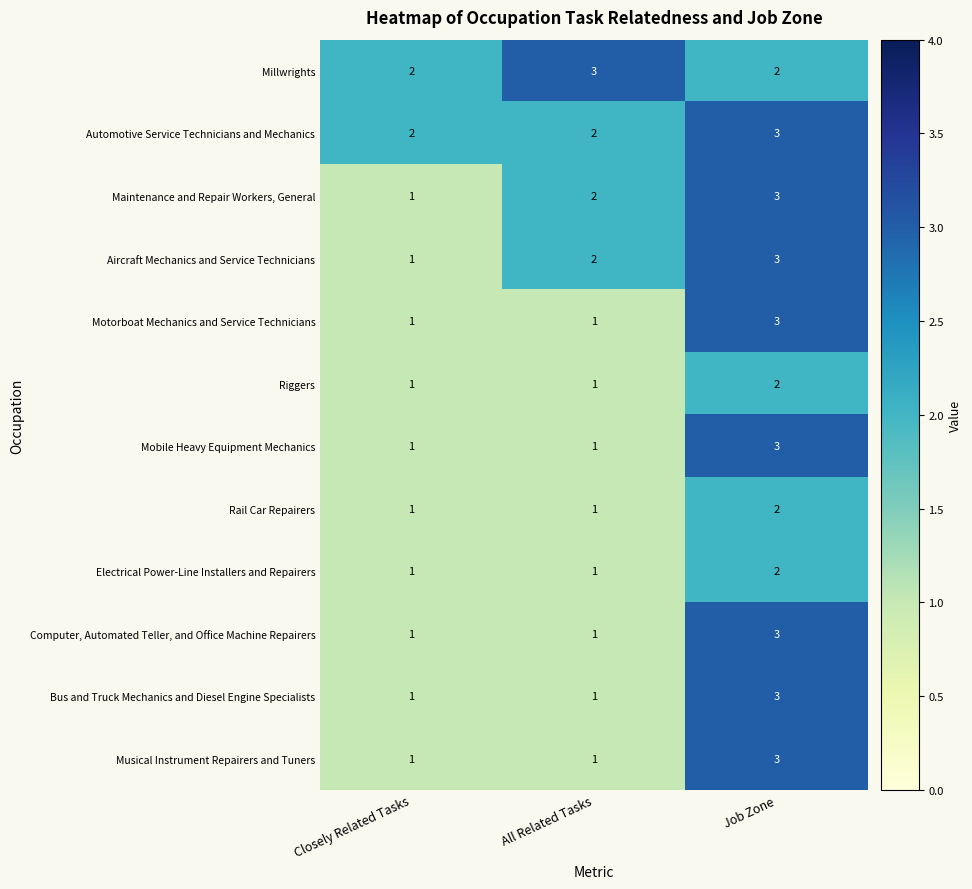

What is the sum of all Motorboat Mechanics and Service Technicians values?

5